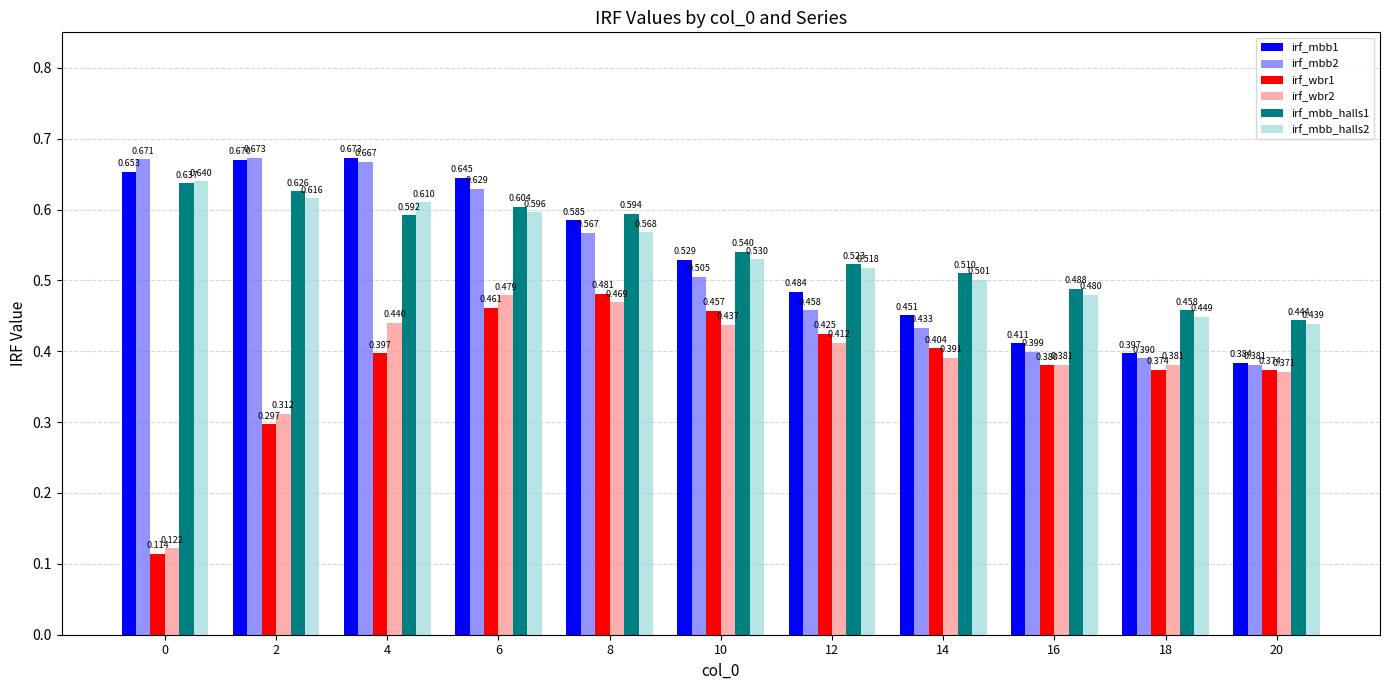

Is the value of irf_mbb_halls2 at 20 greater than the value of irf_mbb2 at 6?

No